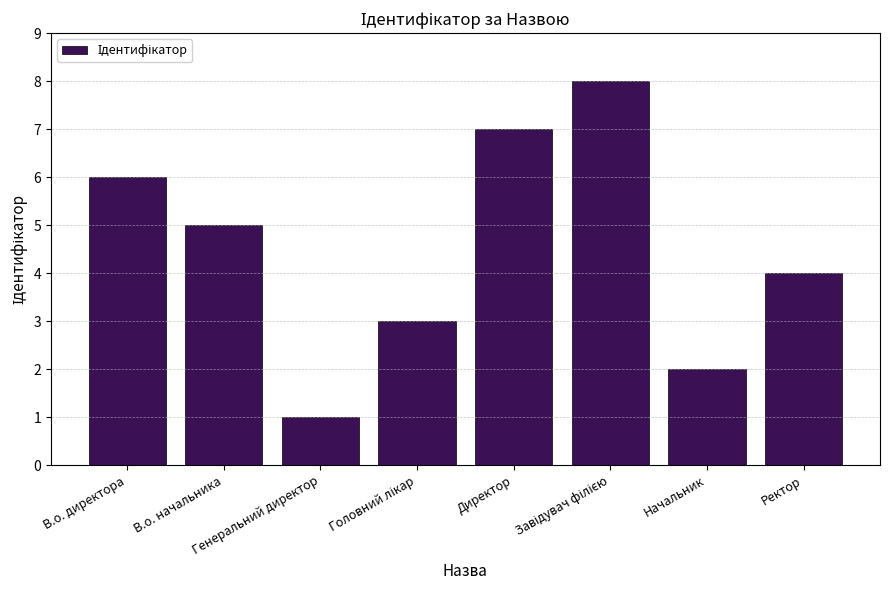

How many bars are there in total?

8